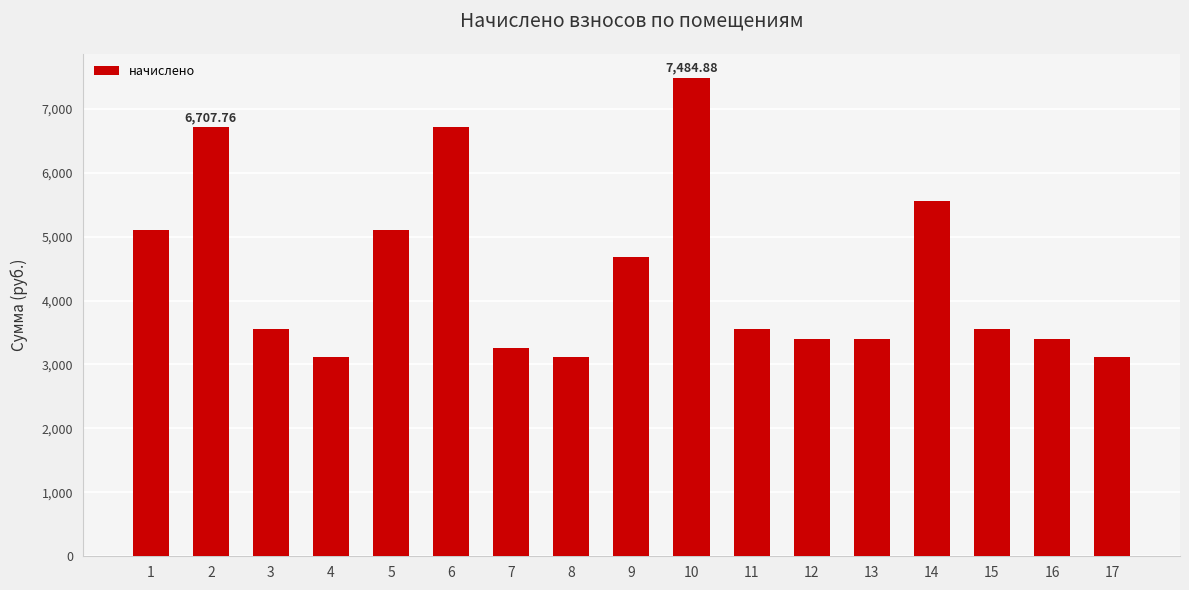

Reading left to right, list all the values displayed in this chart.

5107.1	6707.8	3552.7	3121.0	5107.1	6707.8	3256.7	3121.0	4681.5	7484.9	3552.7	3404.8	3404.8	5560.4	3552.7	3404.8	3121.0